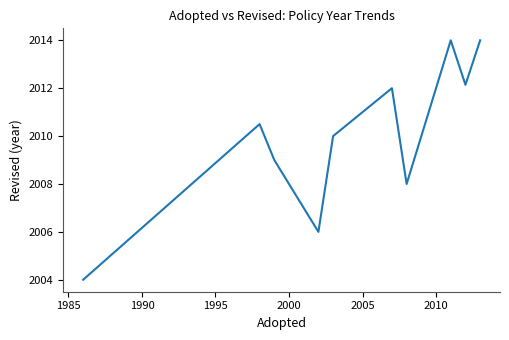

What is the difference between the maximum and minimum values?

10.0